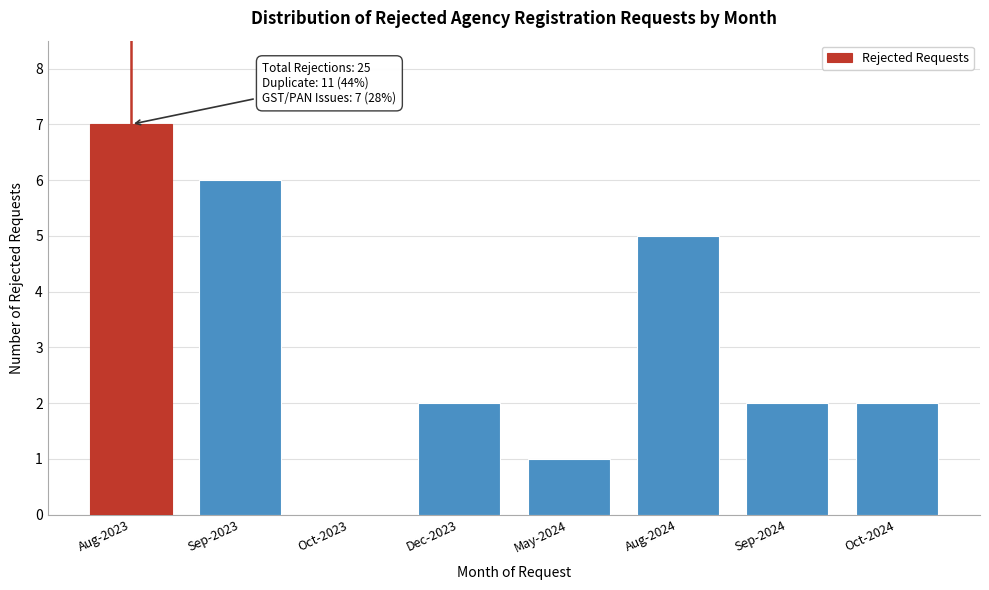

Reading right to left, transcribe all the data shown in this chart.

Oct-2024=2	Sep-2024=2	Aug-2024=5	May-2024=1	Dec-2023=2	Oct-2023=0	Sep-2023=6	Aug-2023=7